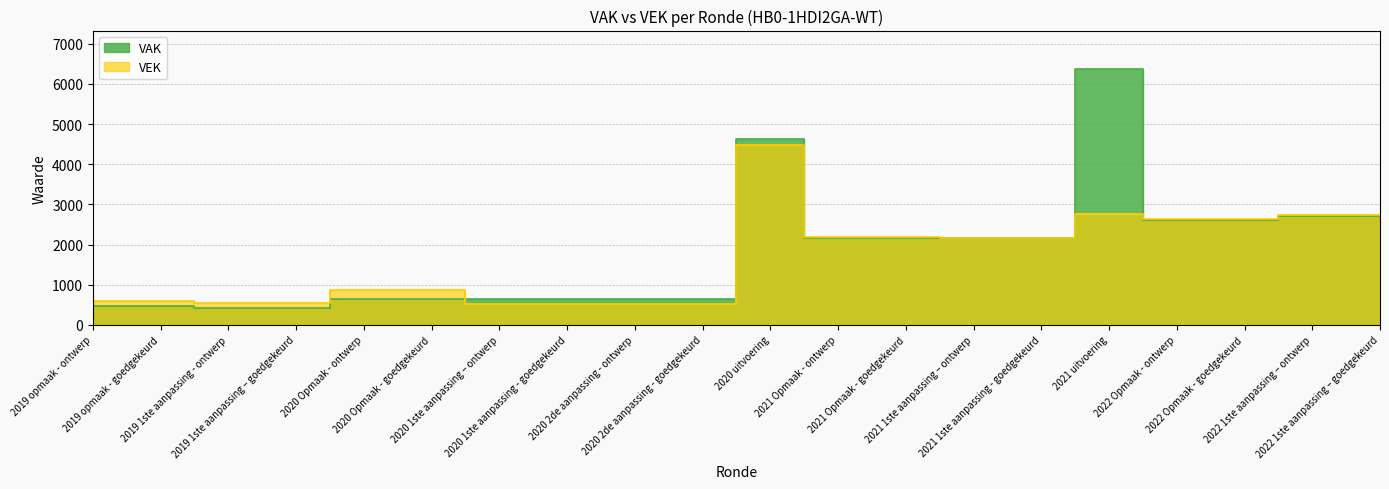

List the series in order of their peak value, lowest first.

VEK, VAK